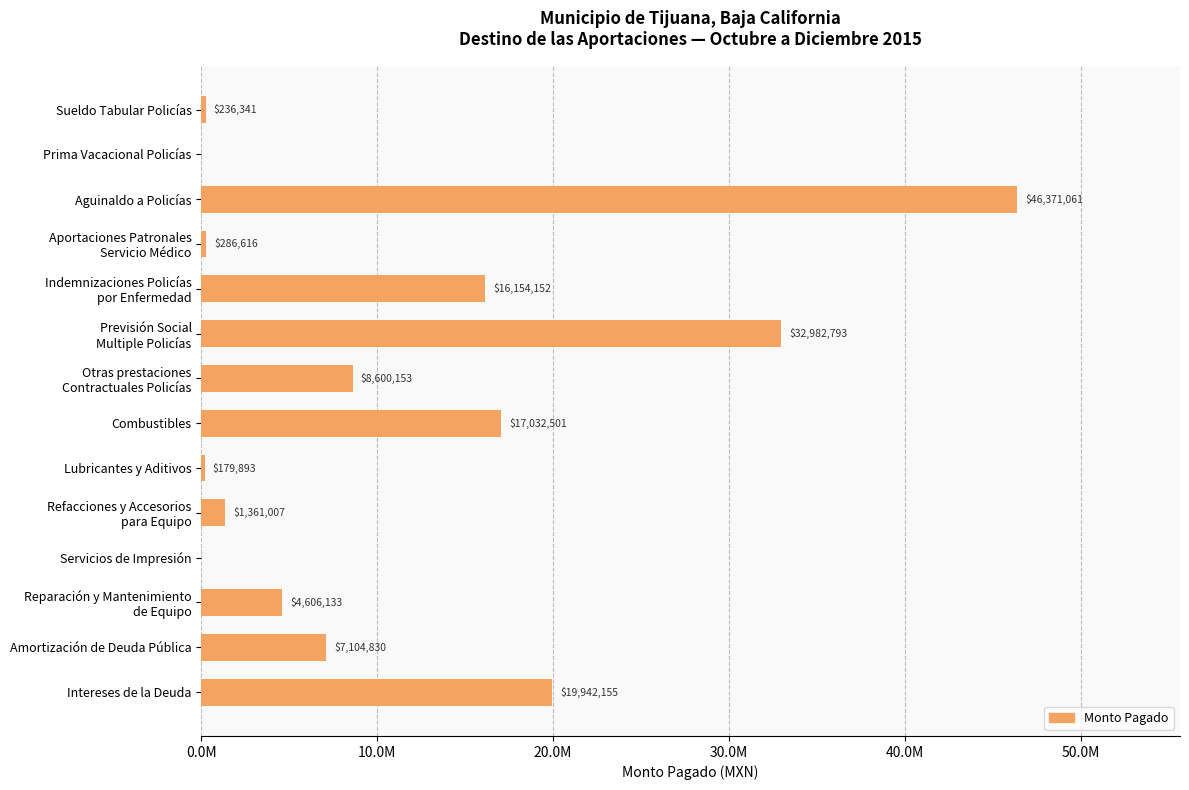

Are the bars horizontal?

Yes